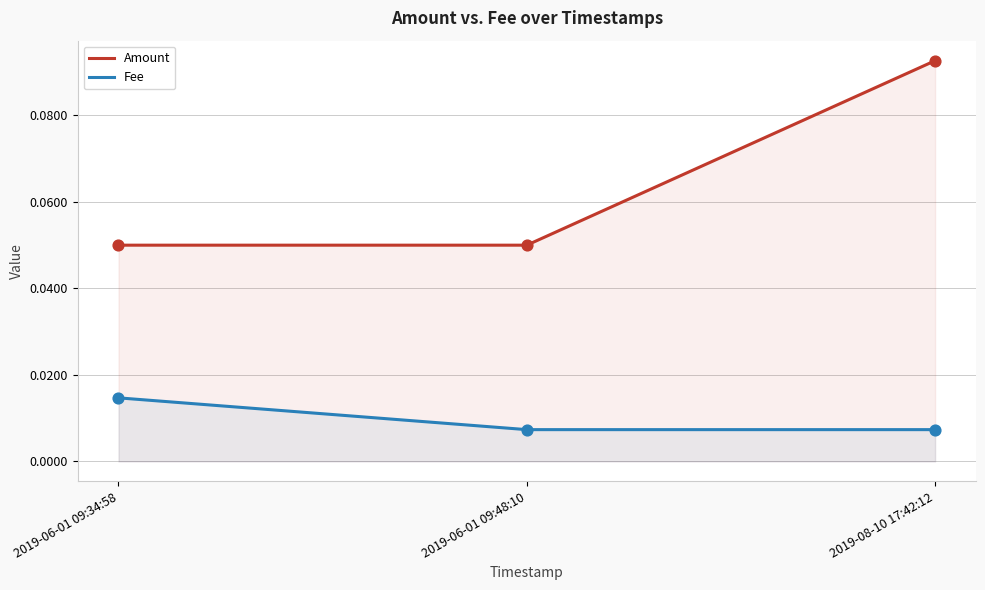

Which series has the largest total across all categories?

Amount